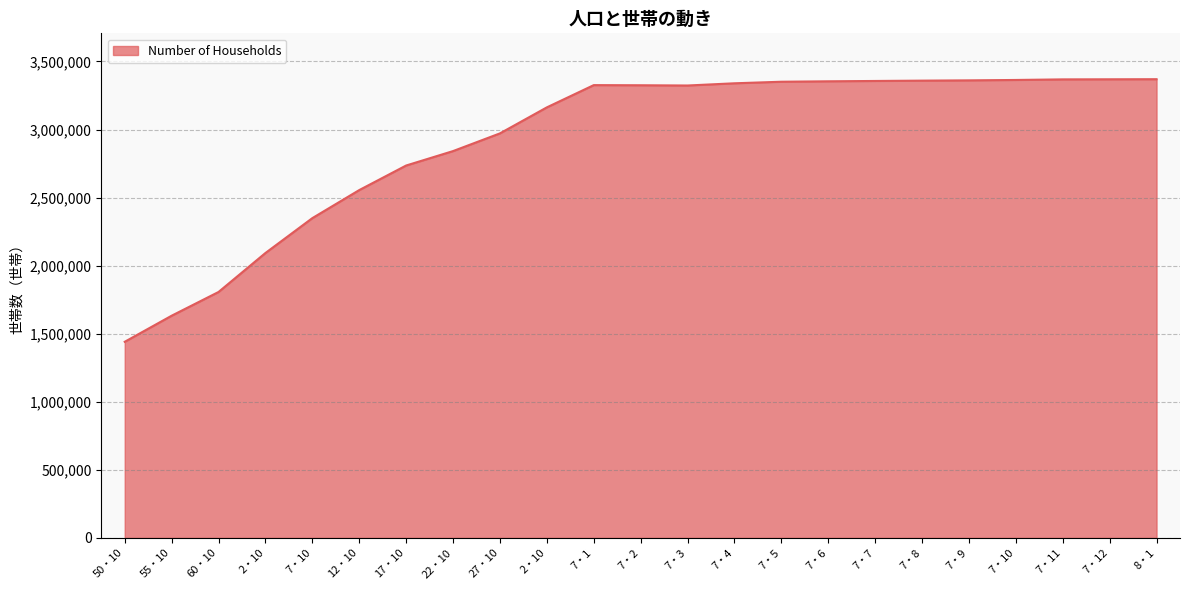

Rank the categories by value from highest to lowest.

8・1, 7・12, 7・11, 7・10, 7・9, 7・8, 7・7, 7・6, 7・5, 7・4, 7・1, 7・2, 7・3, 2・10, 27・10, 22・10, 17・10, 12・10, 7・10, 2・10, 60・10, 55・10, 50・10